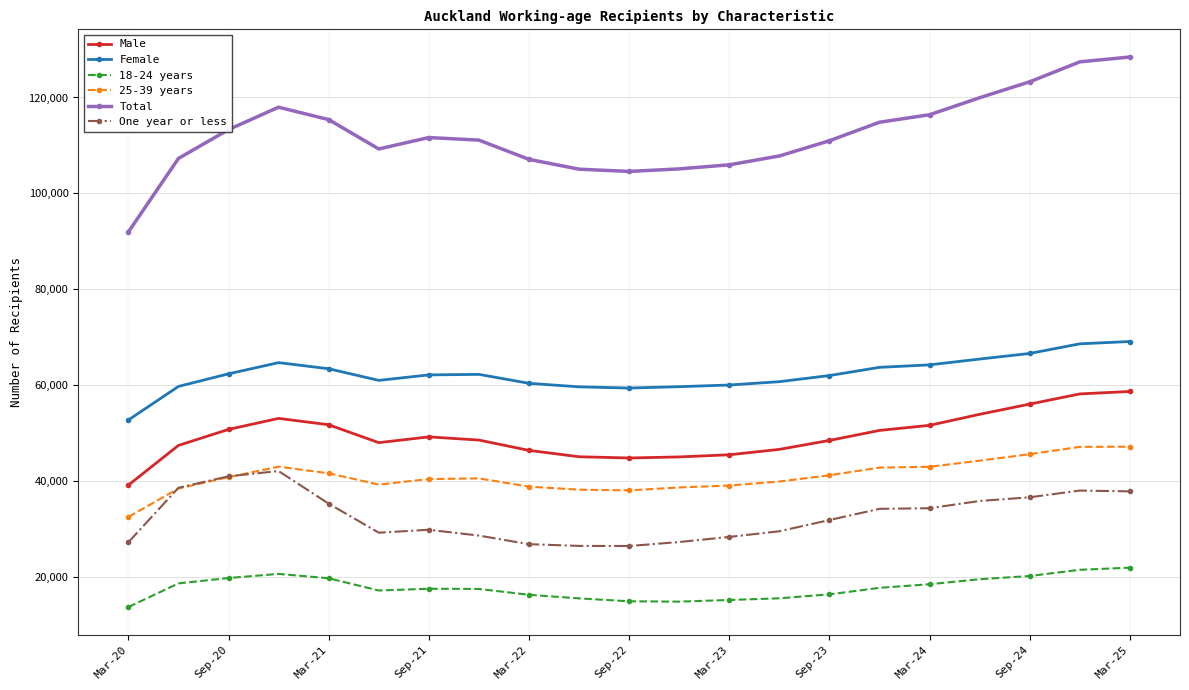

Which series has the largest total across all categories?

Total